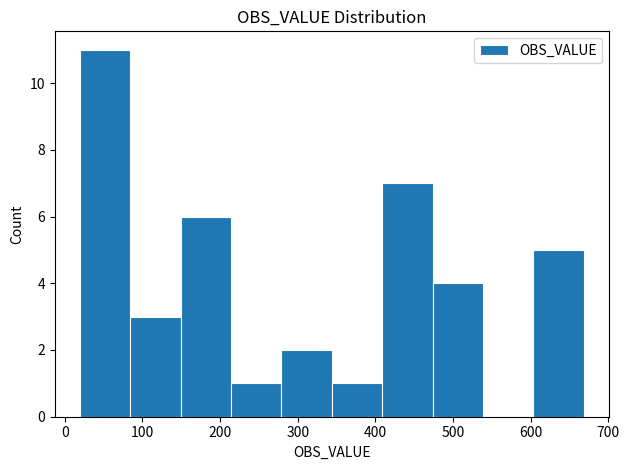

Reading left to right, list every bar in this chart as the range it spans on the x-axis followed by its height. Neither the bar edges nor the heights are printed on the chart, so give them approximately, as read against the axes.

20 to 80: 11
80 to 150: 3
150 to 210: 6
210 to 280: 1
280 to 340: 2
340 to 410: 1
410 to 470: 7
470 to 540: 4
540 to 600: 0
600 to 670: 5